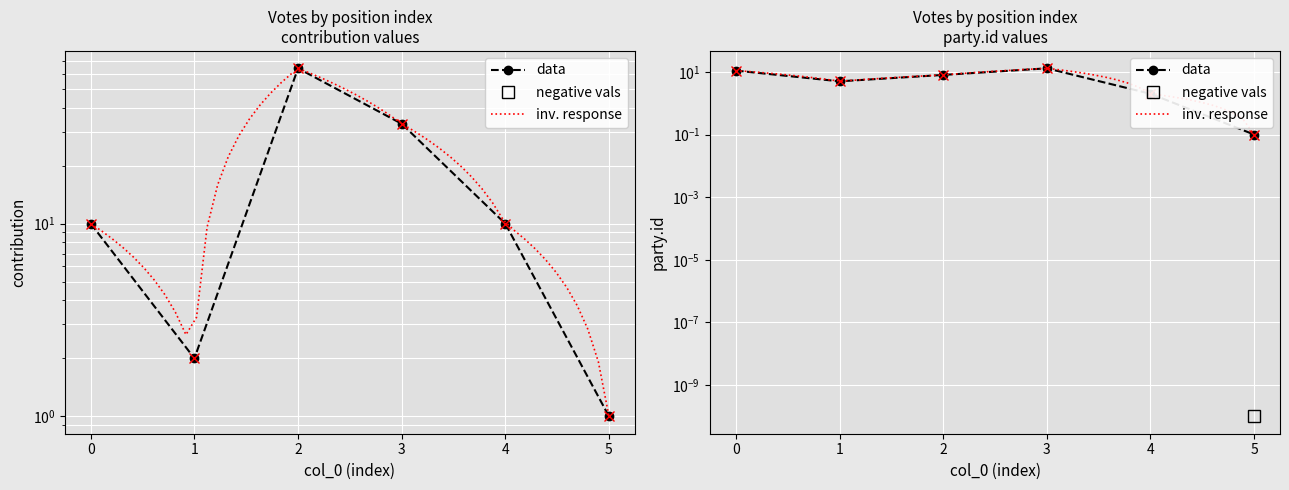

Between which two adjacent categories do party.id and contribution first intersect?

1 and 2